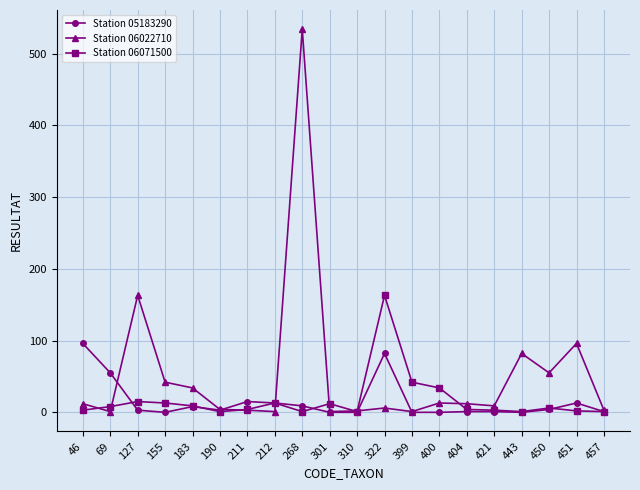

What is the maximum value for Station 06022710?

534